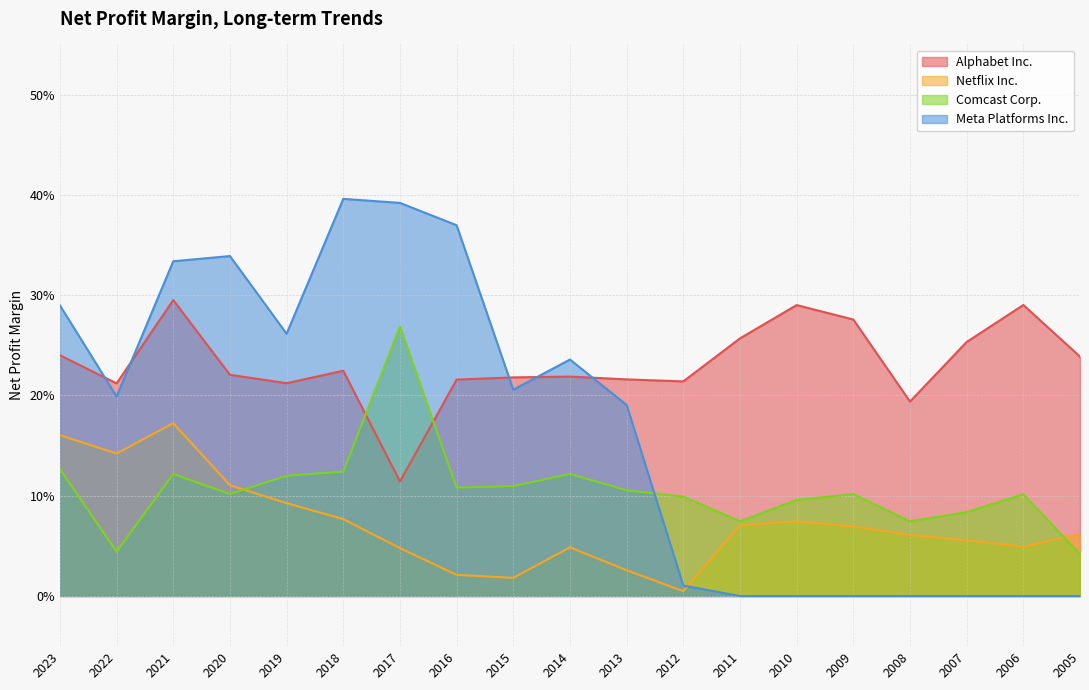

Reading left to right, extract all data points from this chart.

Alphabet Inc.: 0.2	0.2	0.3	0.2	0.2	0.2	0.1	0.2	0.2	0.2	0.2	0.2	0.3	0.3	0.3	0.2	0.3	0.3	0.2
Netflix Inc.: 0.2	0.1	0.2	0.1	0.1	0.1	0.0	0.0	0.0	0.0	0.0	0.0	0.1	0.1	0.1	0.1	0.1	0.0	0.1
Comcast Corp.: 0.1	0.0	0.1	0.1	0.1	0.1	0.3	0.1	0.1	0.1	0.1	0.1	0.1	0.1	0.1	0.1	0.1	0.1	0.0
Meta Platforms Inc.: 0.3	0.2	0.3	0.3	0.3	0.4	0.4	0.4	0.2	0.2	0.2	0.0	0.0	0.0	0.0	0.0	0.0	0.0	0.0